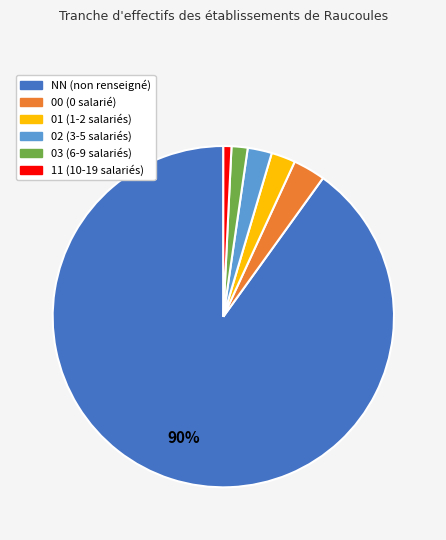

The 01 slice represents 16% of the pie. True or false?

False